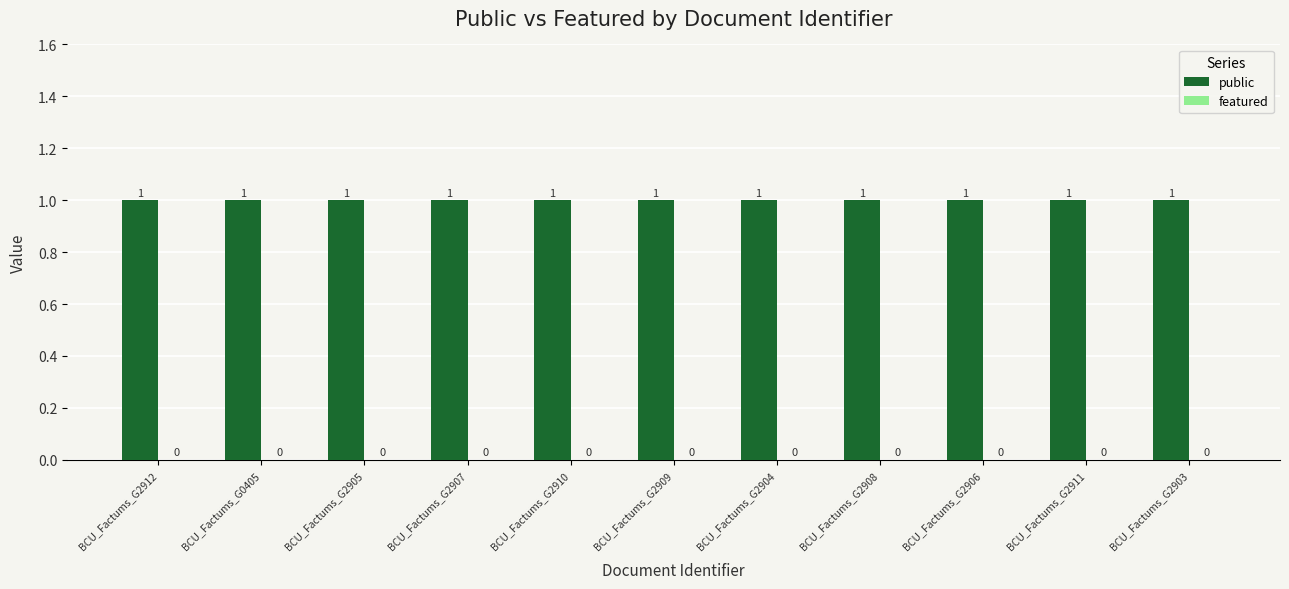

What is the label of the 8th bar from the left?

BCU_Factums_G2908